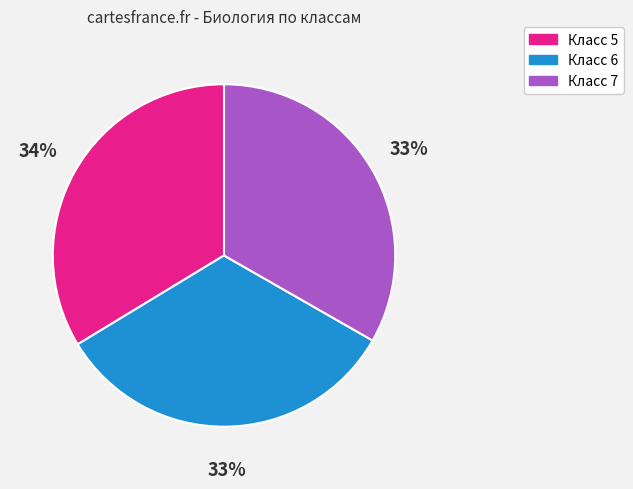

To the nearest percent, what is the average slice percentage?

33%